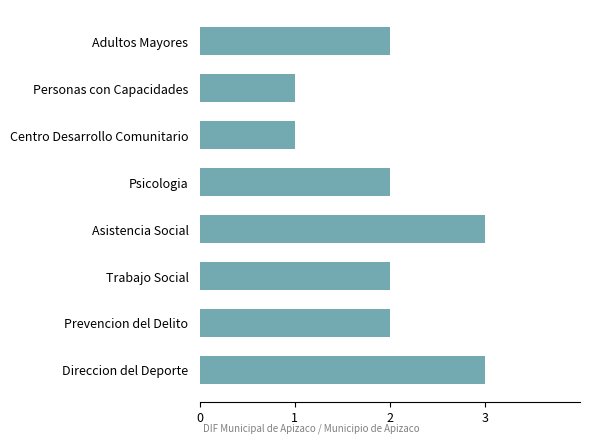

Which has a higher value, Prevencion del Delito or Personas con Capacidades?

Prevencion del Delito